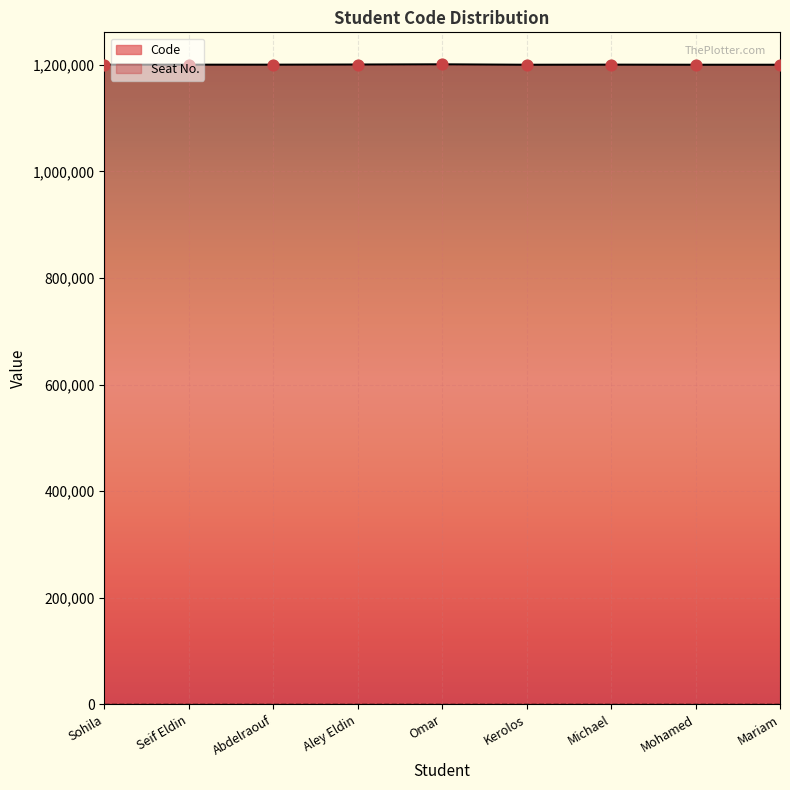

Which has a higher value, Michael or Abdelraouf?

Michael